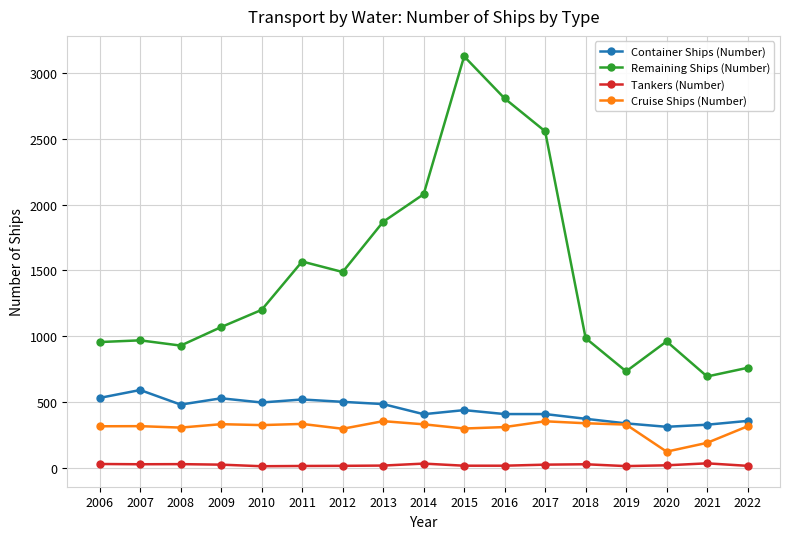

What is the minimum value for Container Ships (Number)?

310